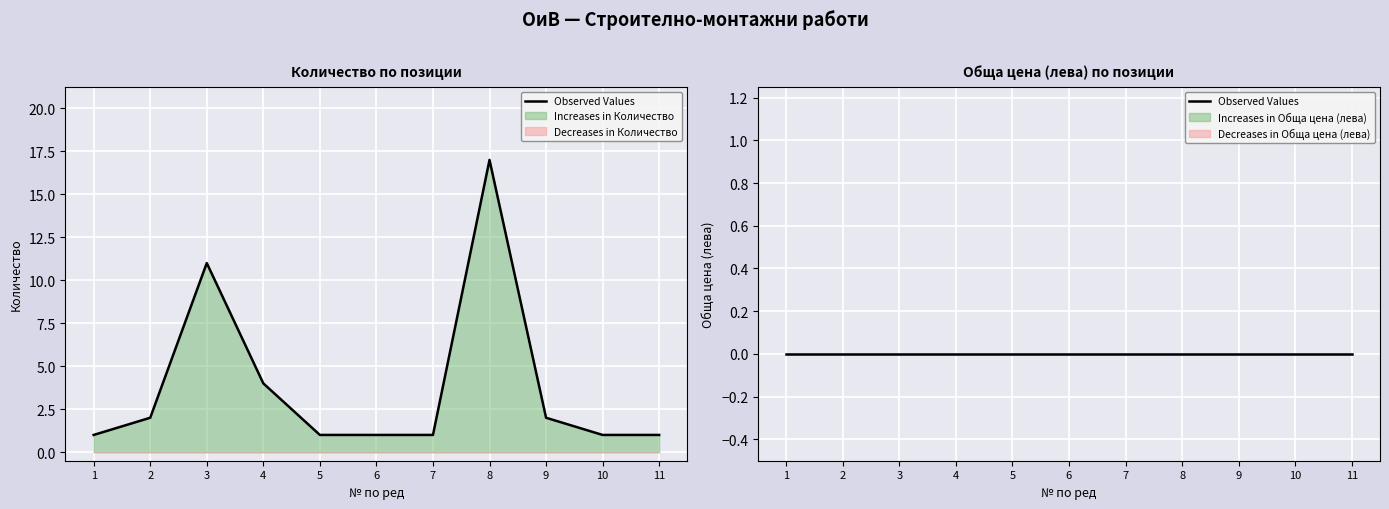

How many lines are shown in the chart?

1